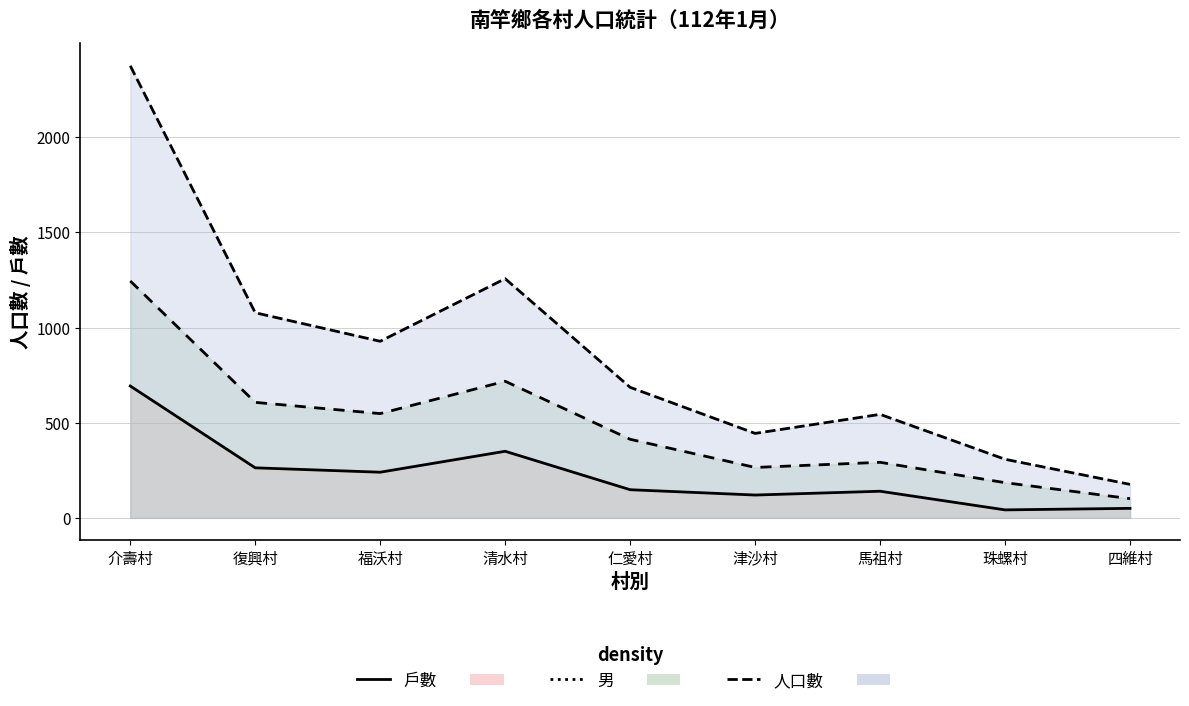

Read the 戶數 value at 四維村, to the nearest 50.

50